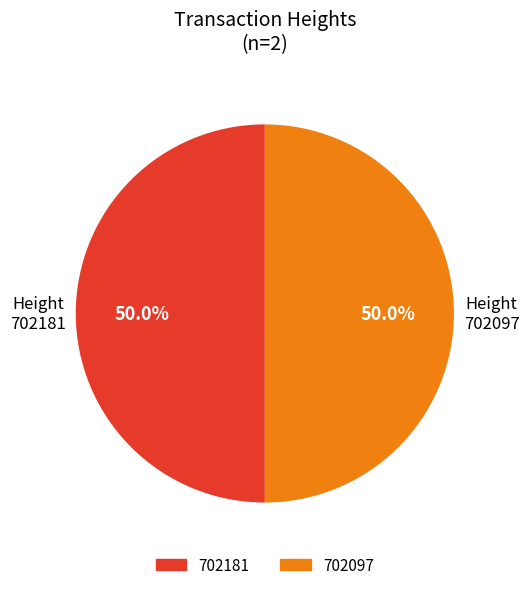

To the nearest percent, what percentage of the pie is 702181?

50%